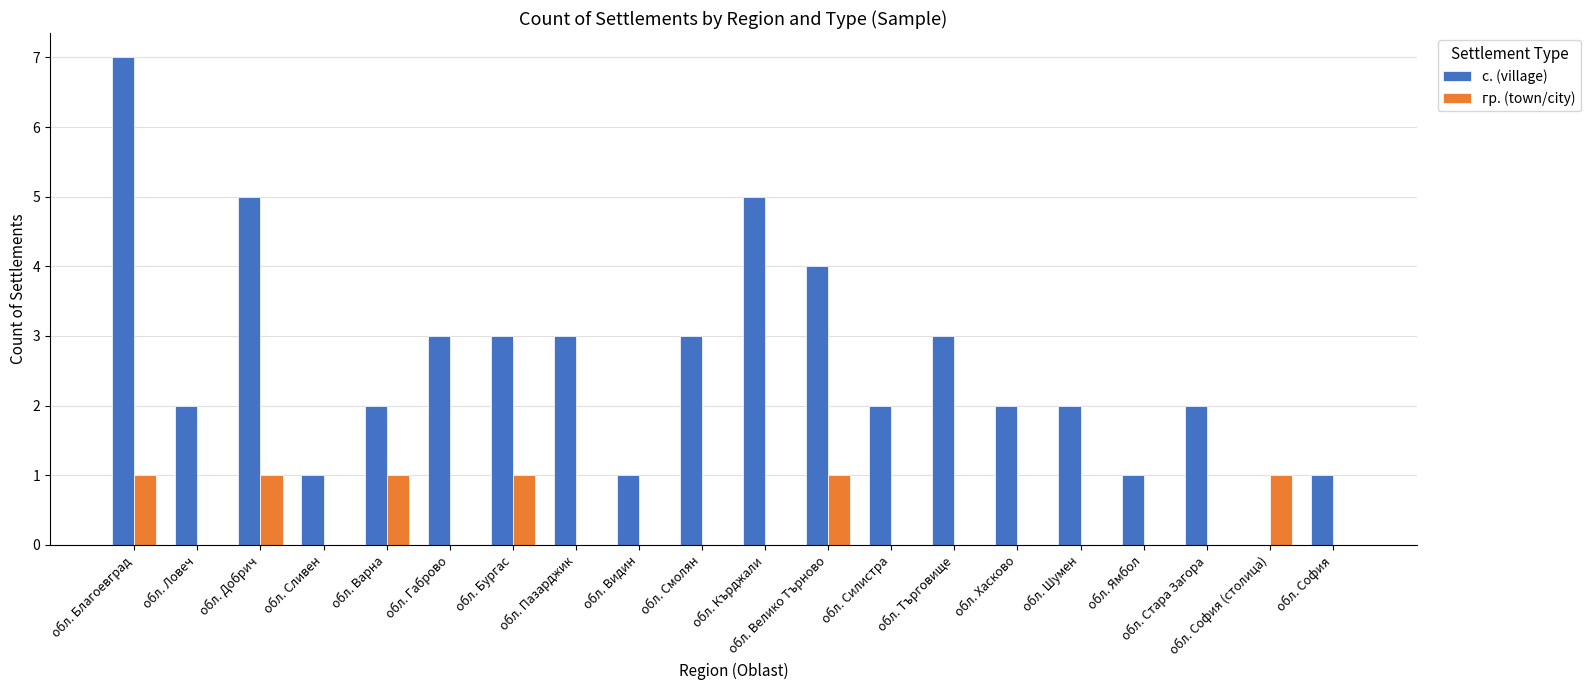

Reading left to right, extract all data points from this chart.

с. (village): 7	2	5	1	2	3	3	3	1	3	5	4	2	3	2	2	1	2	0	1
гр. (town/city): 1	0	1	0	1	0	1	0	0	0	0	1	0	0	0	0	0	0	1	0